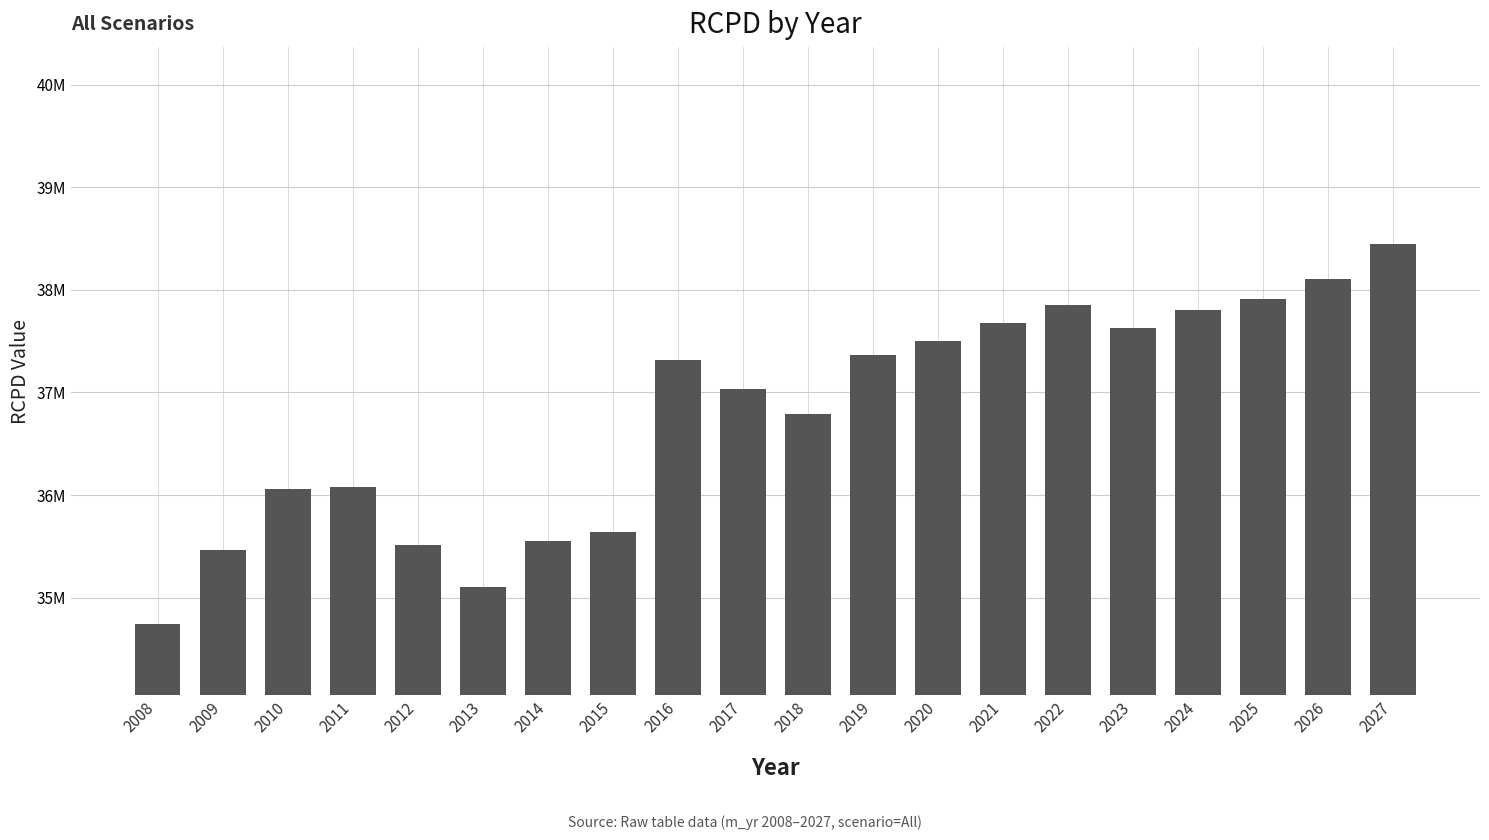

Reading right to left, extract all data points from this chart.

38445754.6	38106733.5	37909632.9	37804493.2	37626424.6	37855752.0	37680207.1	37504721.3	37362896.9	36789117.9	37033366.4	37315135.6	35640115.8	35555020.0	35101663.4	35514912.4	36078143.1	36059998.5	35465705.2	34743420.4